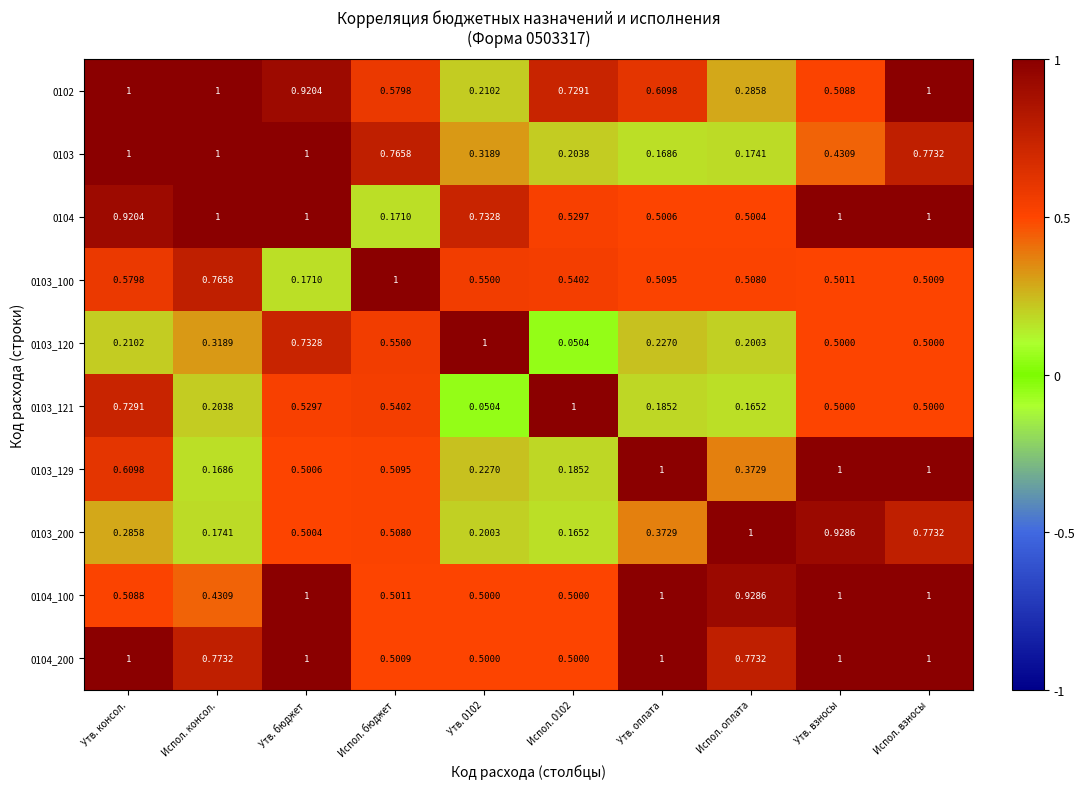

At which category is the sum across all series the highest?

Испол. взносы